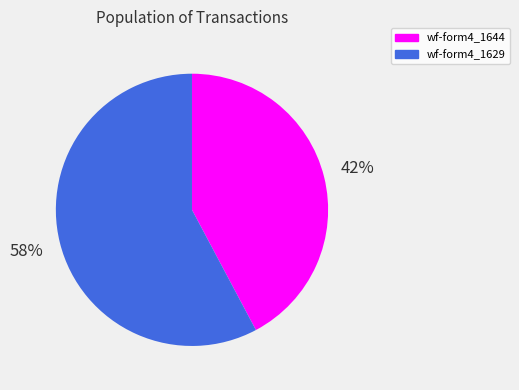

To the nearest percent, what is the average slice percentage?

50%